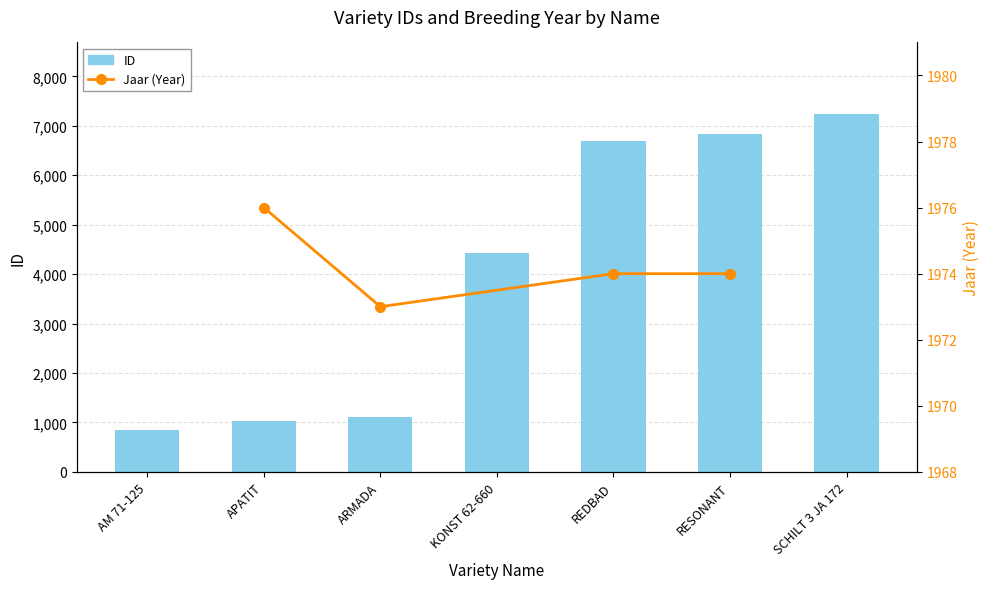

What is the difference between the values at RESONANT and ARMADA?

5711